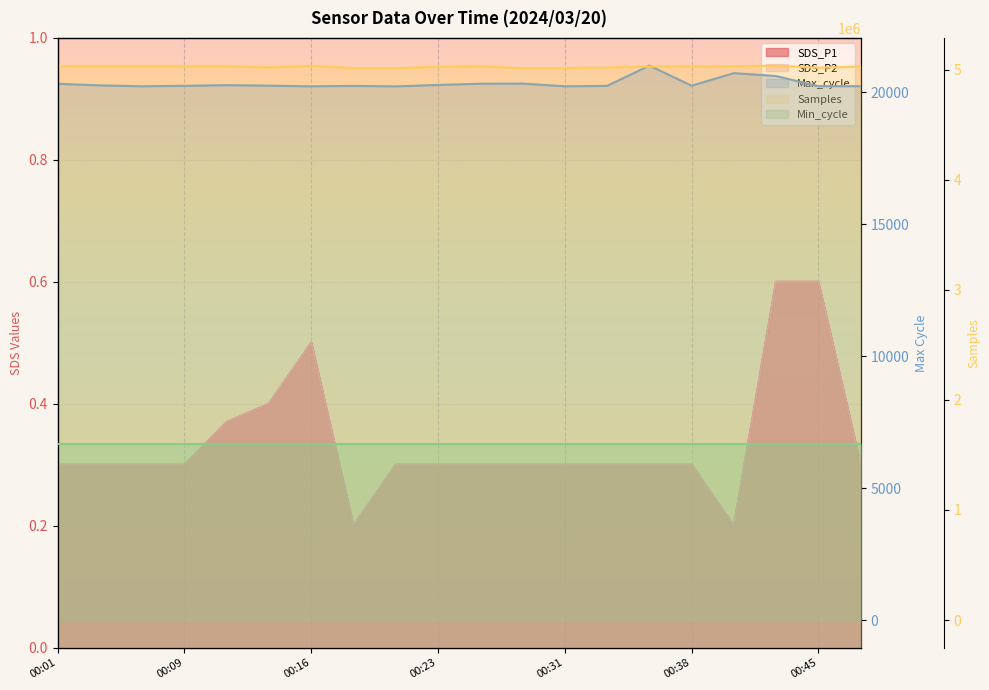

The value of SDS_P1 at 00:21 is 0.3. True or false?

True